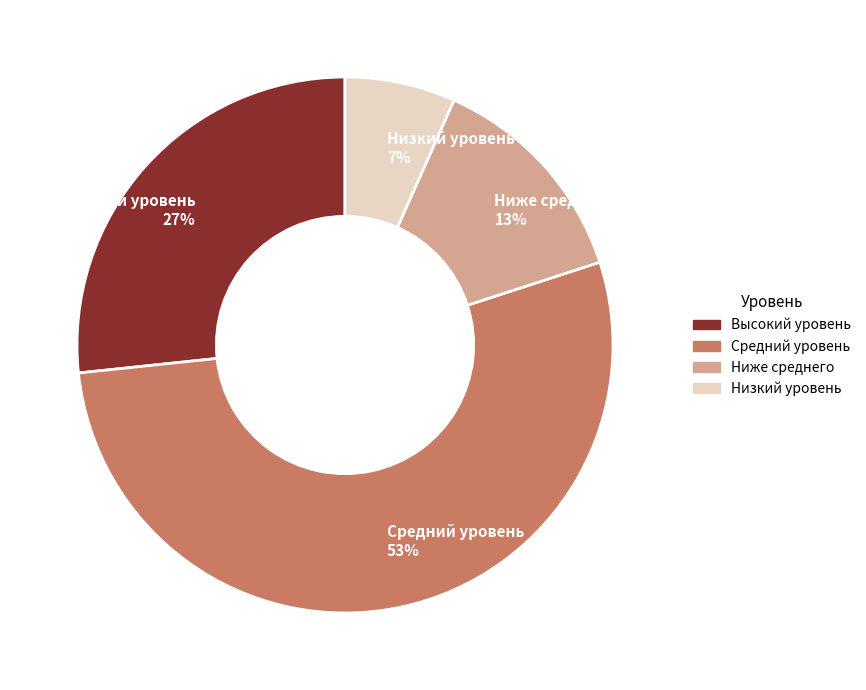

Which slice represents more than half of the pie?

Средний уровень 53%